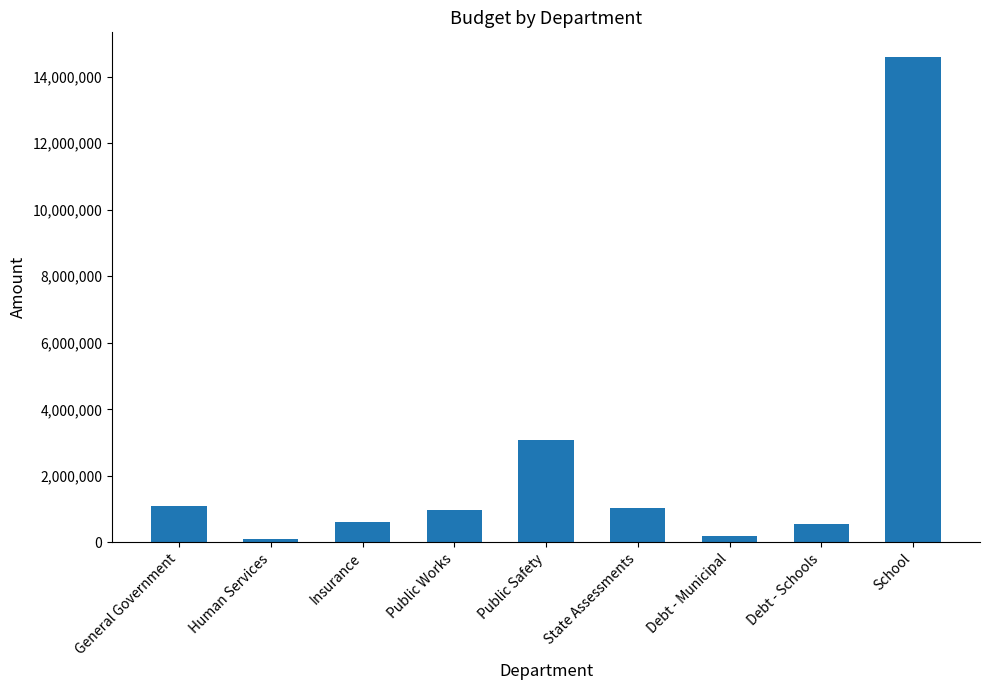

At which label is the value closest to 7346883?

Public Safety